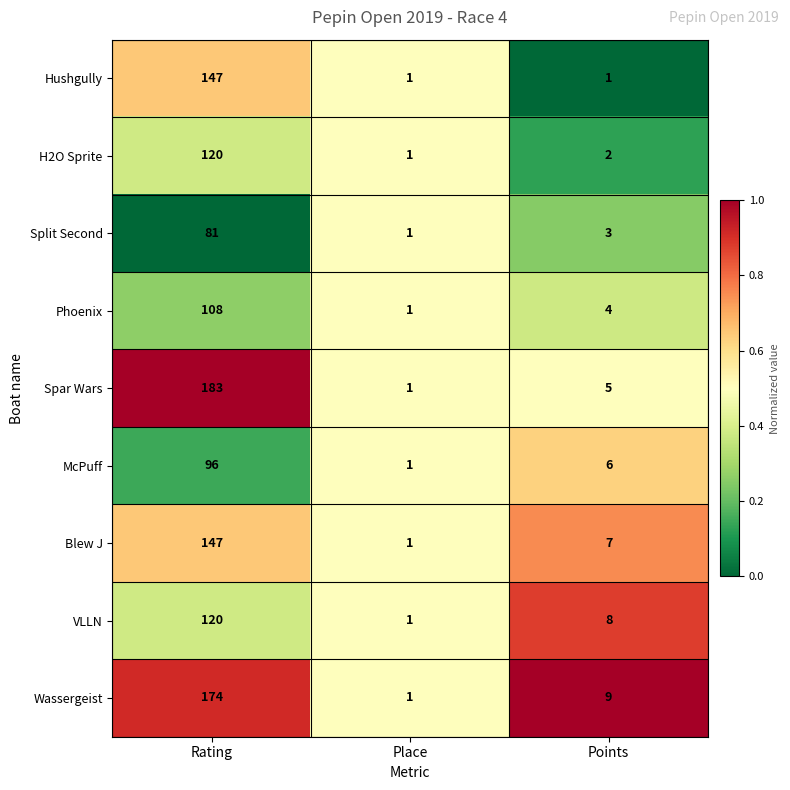

Is the value of Wassergeist at Rating greater than the value of VLLN at Points?

Yes